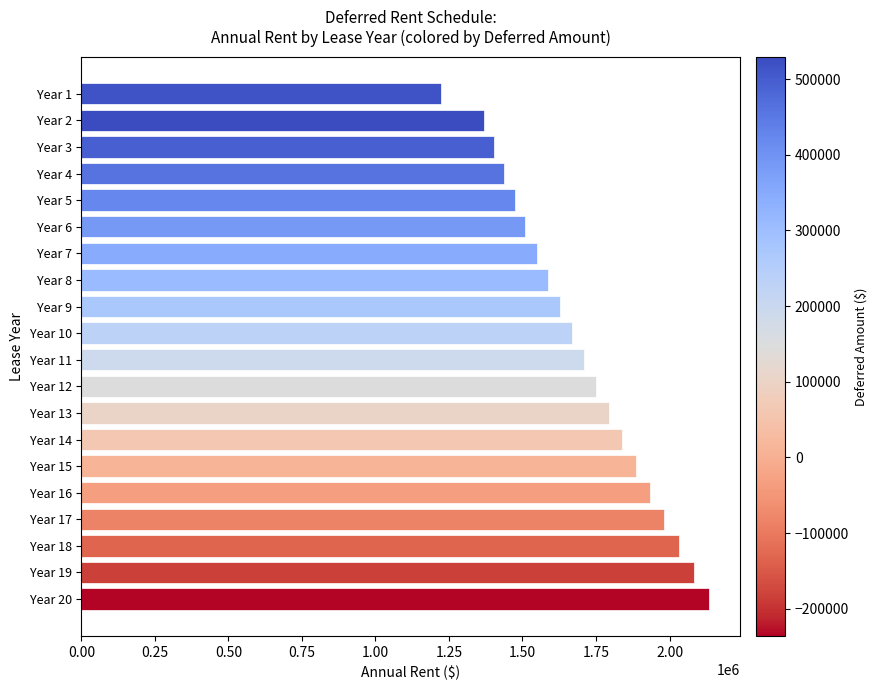

Rank the categories by value from lowest to highest.

Year 1, Year 2, Year 3, Year 4, Year 5, Year 6, Year 7, Year 8, Year 9, Year 10, Year 11, Year 12, Year 13, Year 14, Year 15, Year 16, Year 17, Year 18, Year 19, Year 20